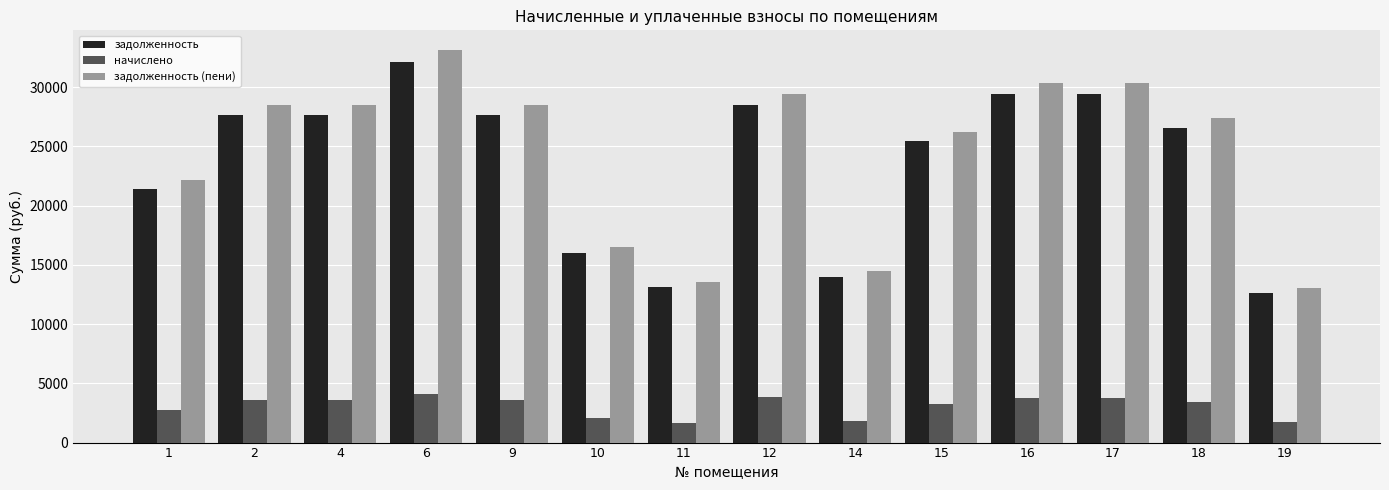

At 15, list the series in order from smallest to largest.

начислено, задолженность, задолженность (пени)